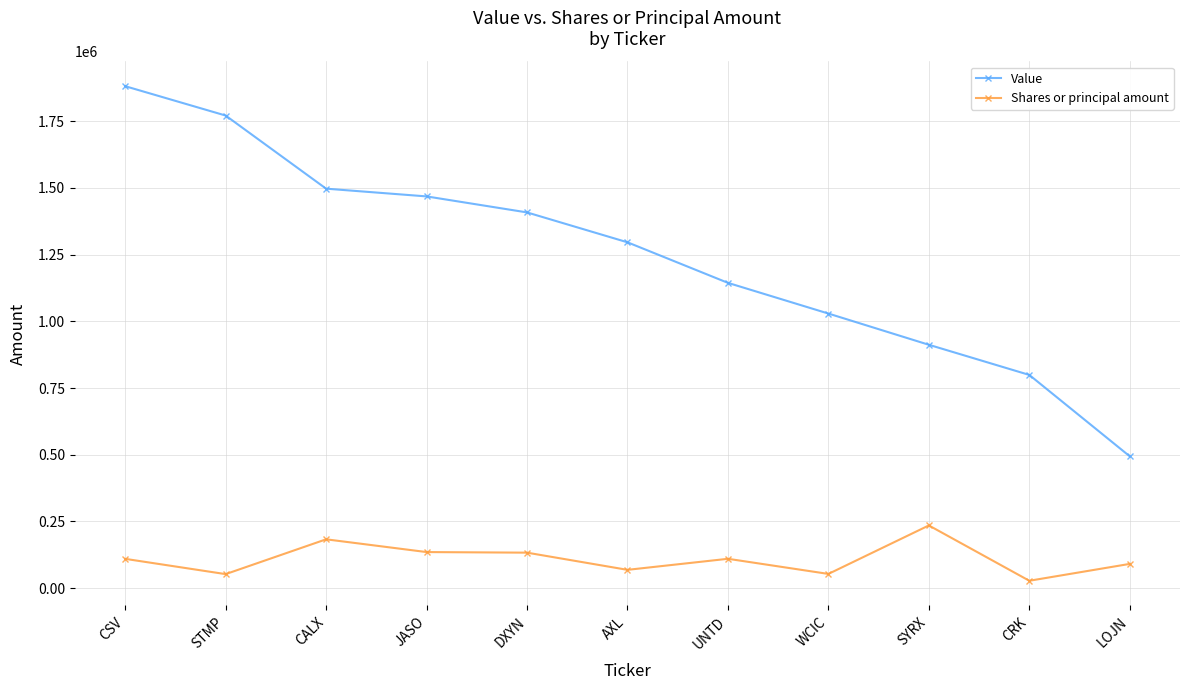

Which series changed the most between CSV and LOJN?

Value